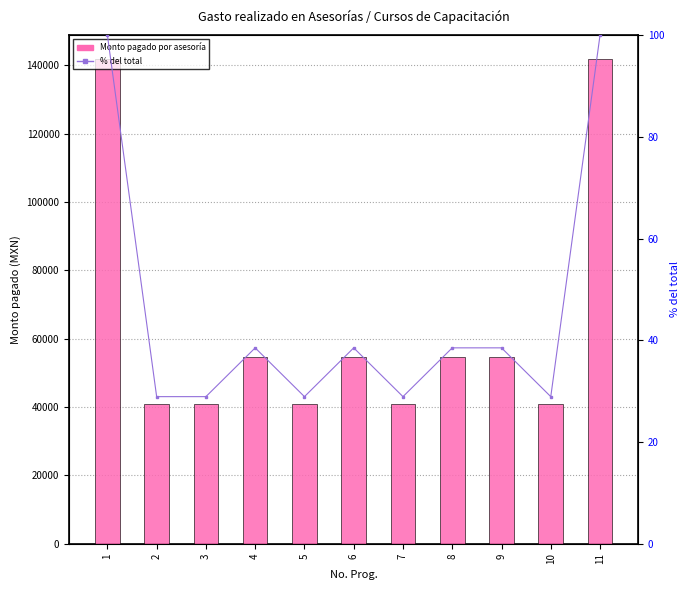

List the labels in order of Monto pagado value, smallest first.

2, 3, 5, 7, 10, 4, 6, 8, 9, 1, 11